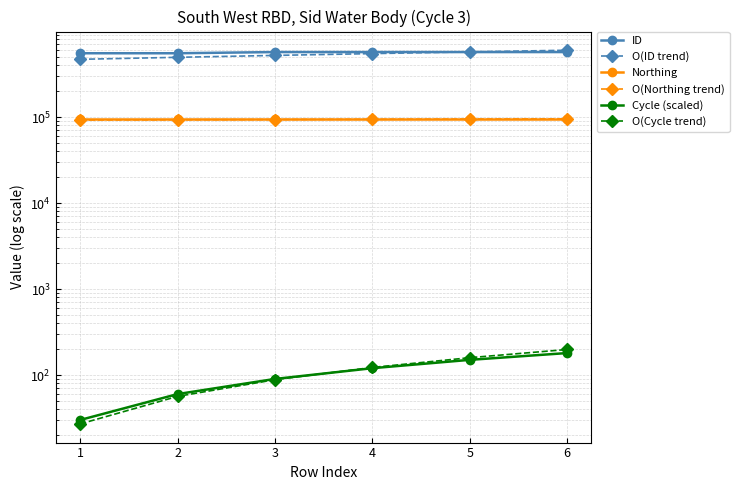

What is the difference between the second highest and minimum values in the O(Cycle trend) series?

132.0